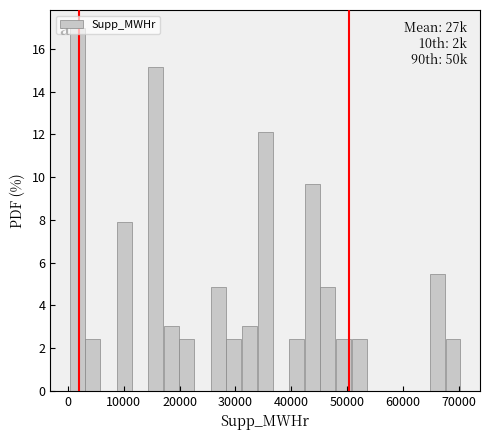

Read against the x-axis, roughly where is the centre of the tallest bar?

2000